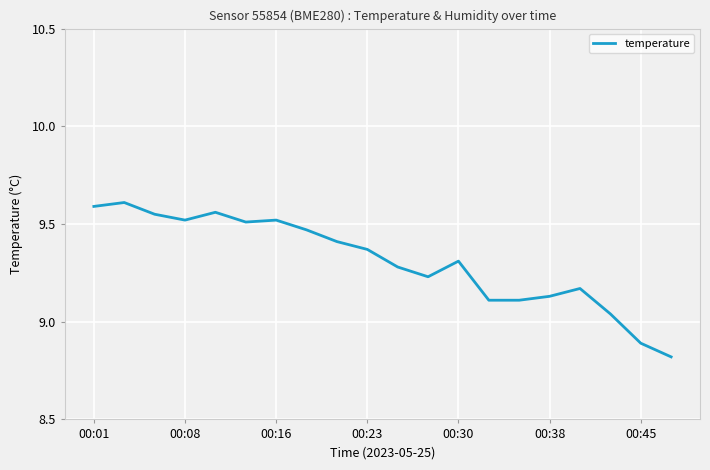

What is the difference between the maximum and minimum values?

0.8